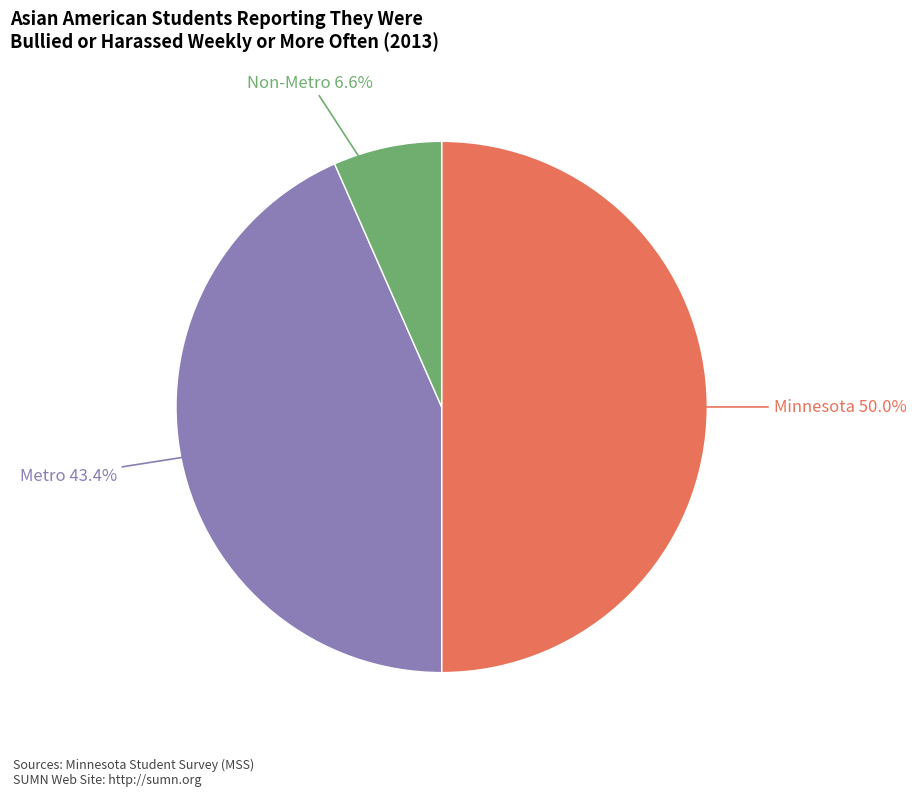

How many segments does this pie chart have?

3